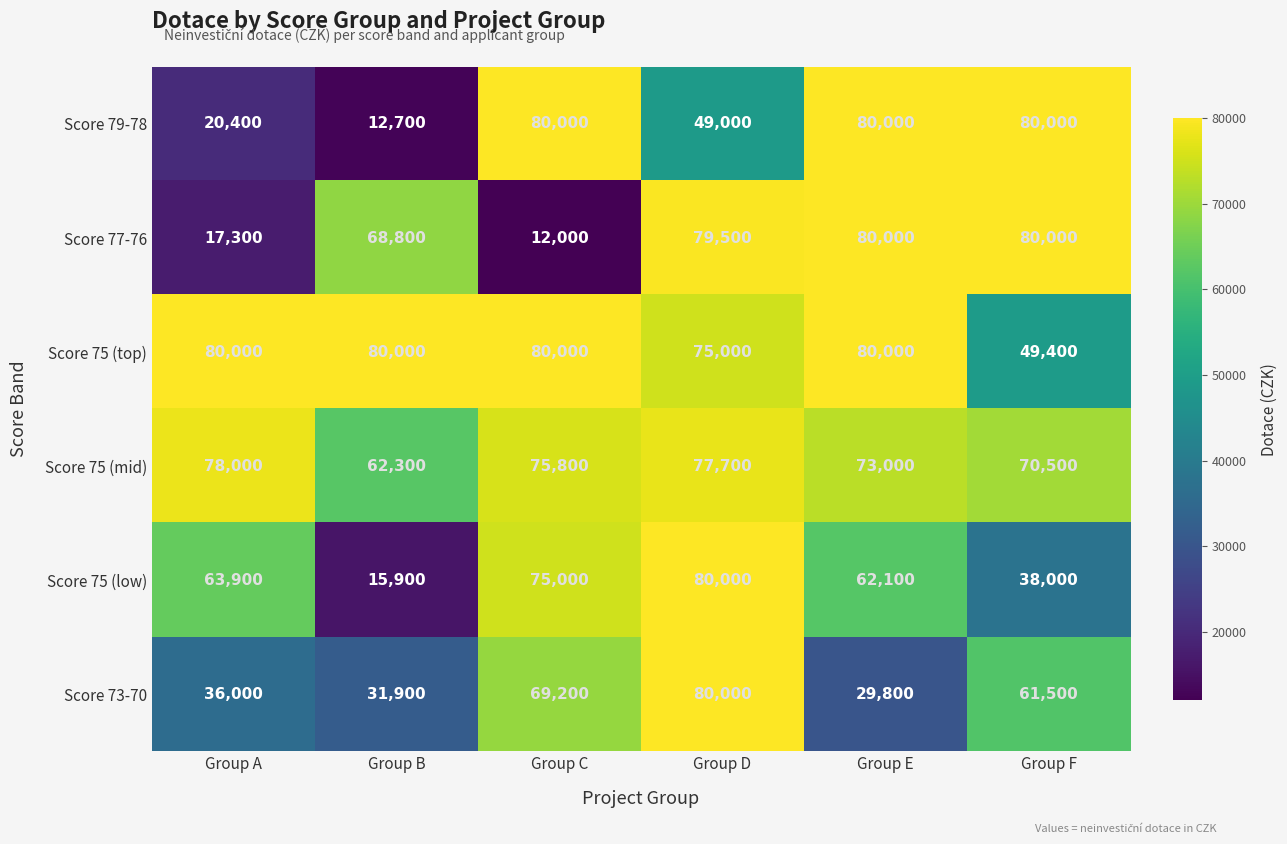

What is the total value across all series at Group F?

379400